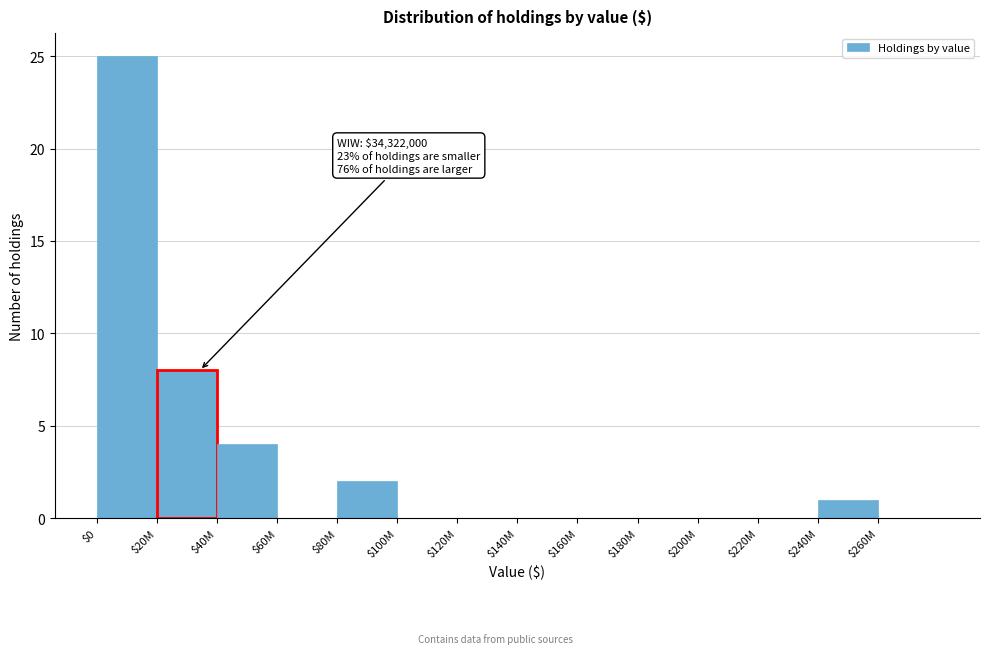

Which category has the highest value across all series?

$0